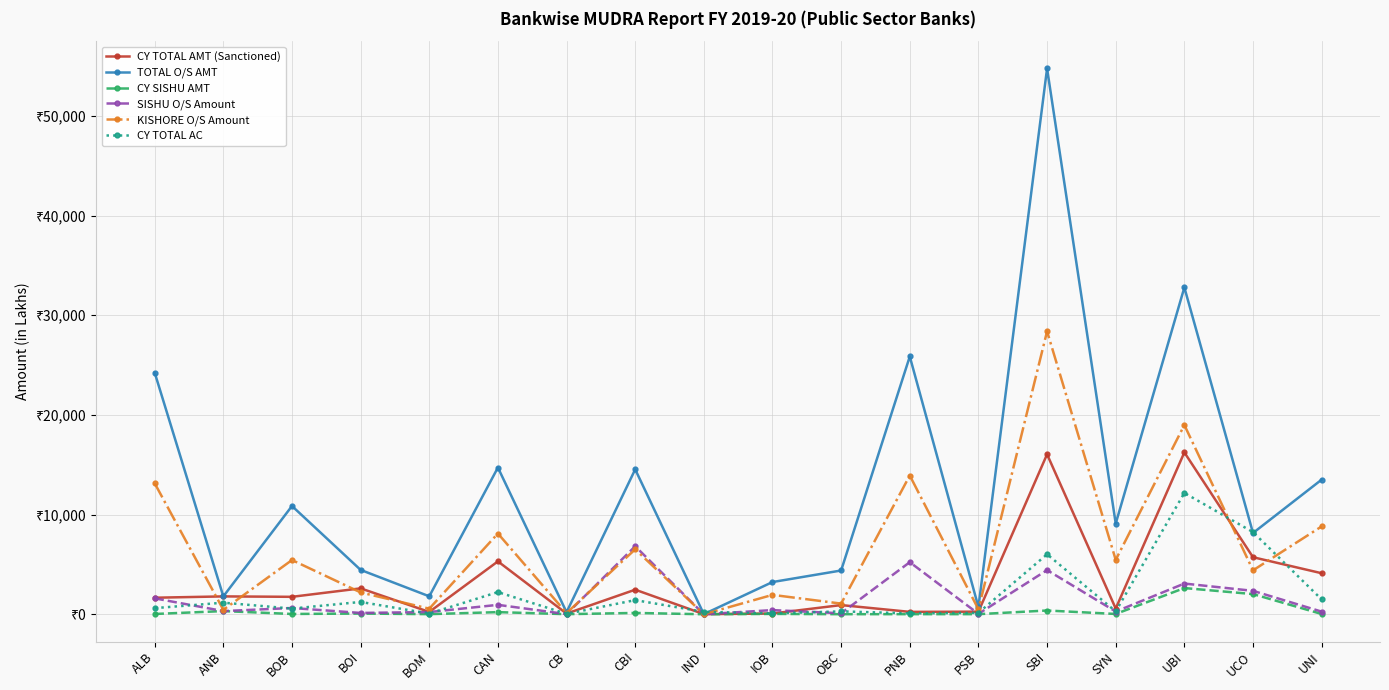

Is it true that KISHORE O/S Amount equals 5633.1 at CAN?

False